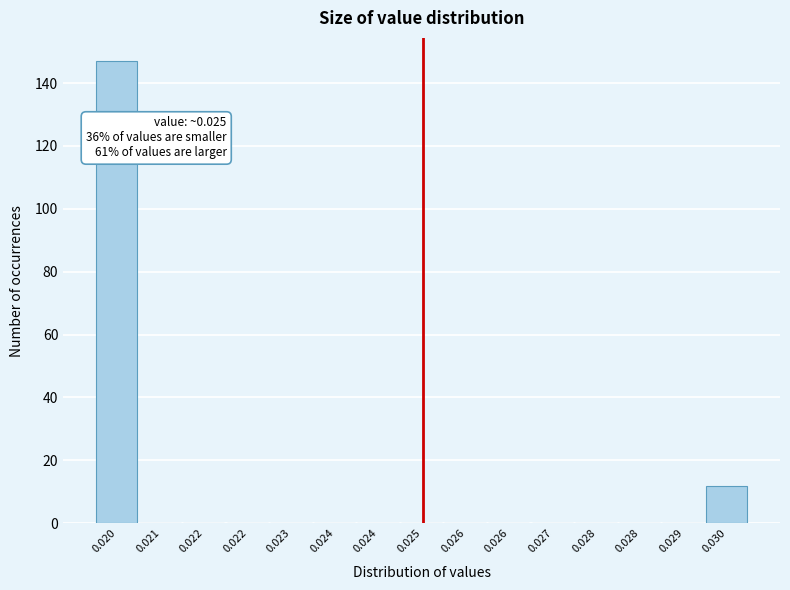

How many series are shown in this chart?

1